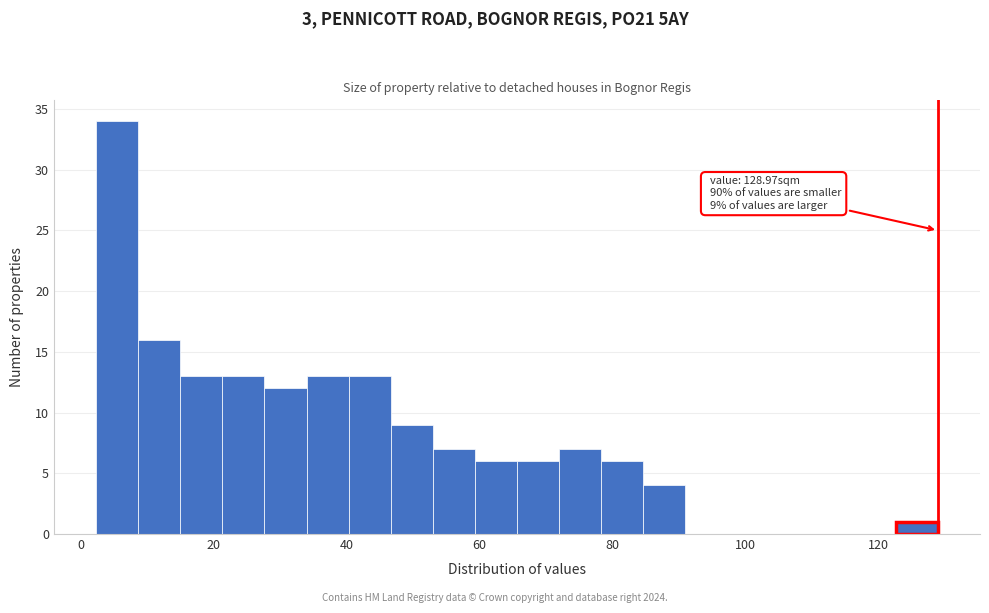

Around what value on the x-axis is the tallest bar? Give the approximate position of its centre, as read against the axis.

6